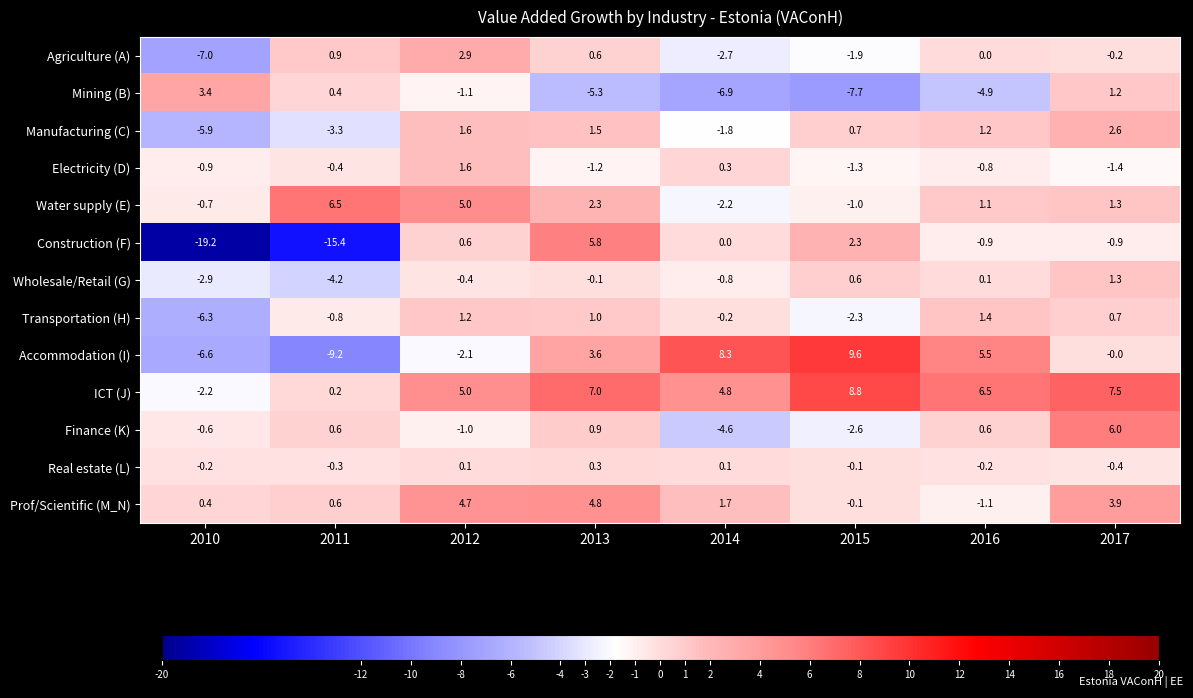

Which series has the largest range (max minus min)?

Construction (F)